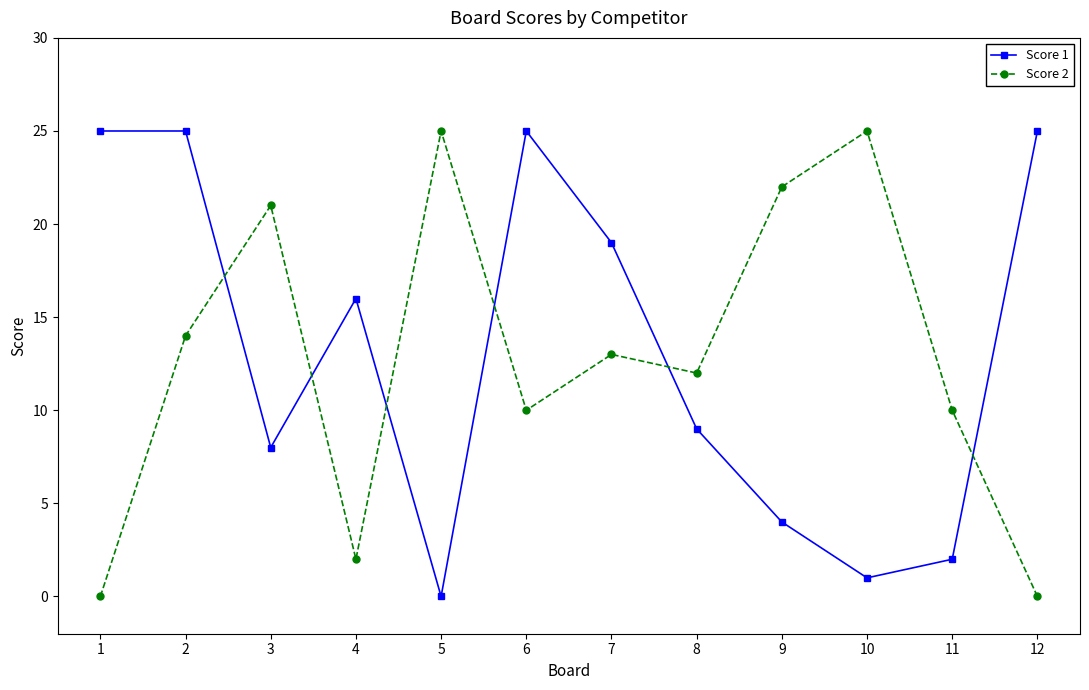

How many categories are shown in the chart?

12